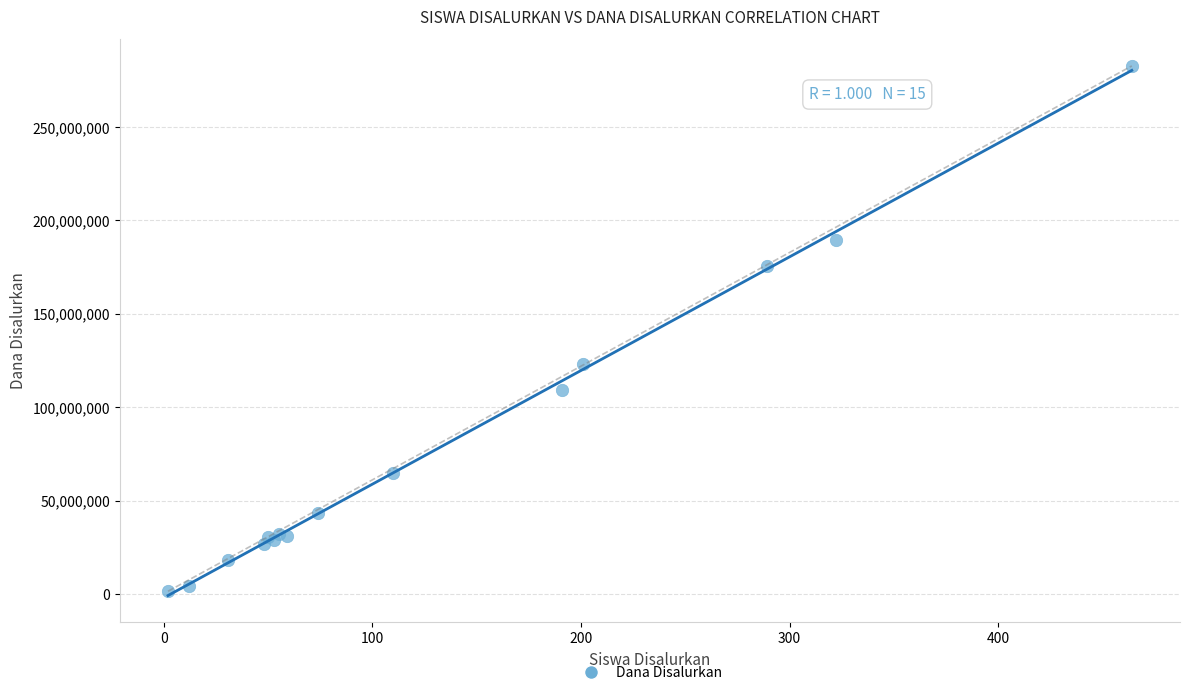

What Y value in the scatter plot is closest to 142125000?

123375000